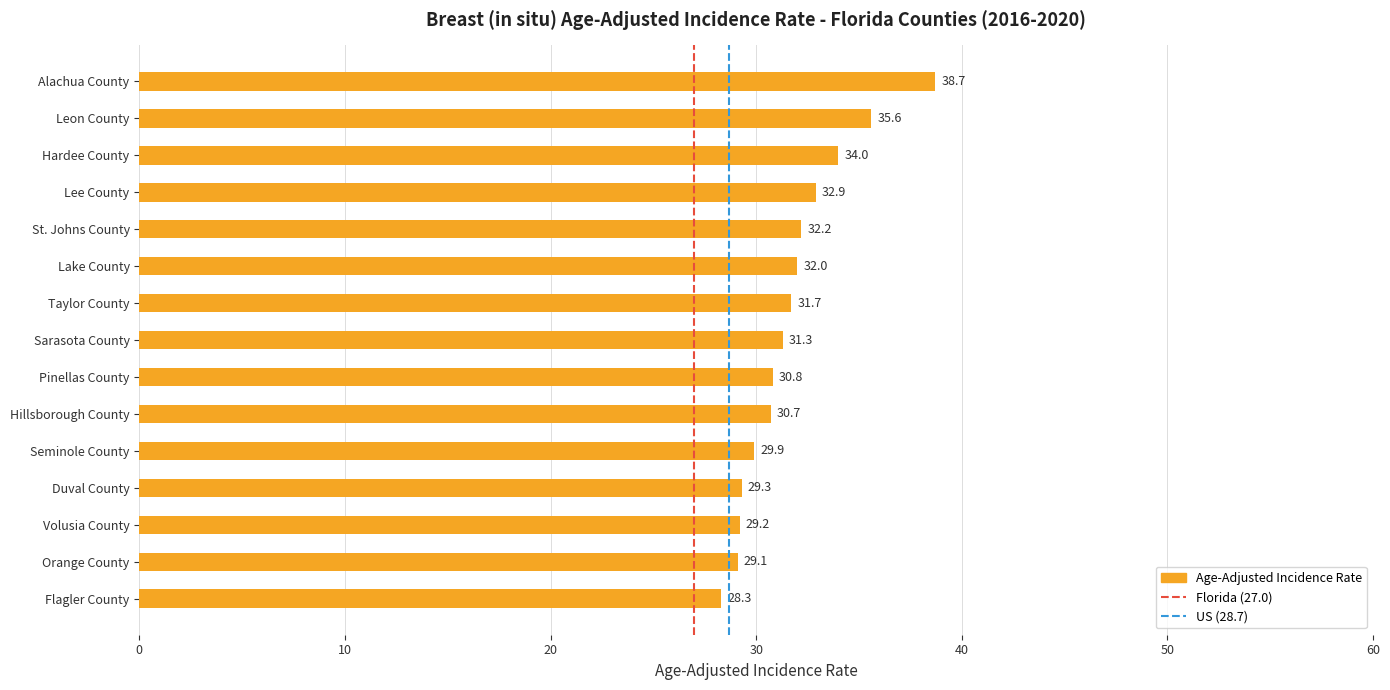

What is the sum of all values?

475.7